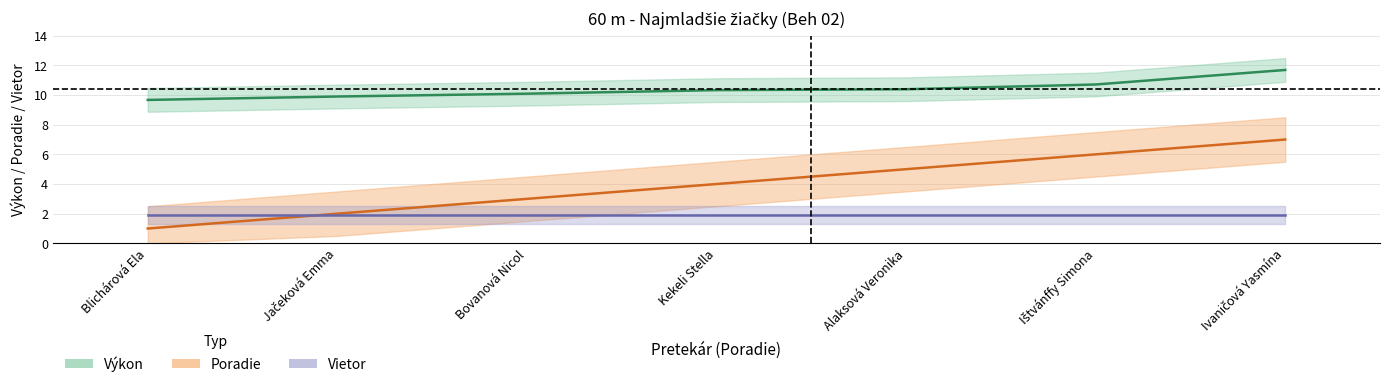

At which category is the sum across all series the highest?

Ivaničová Yasmína